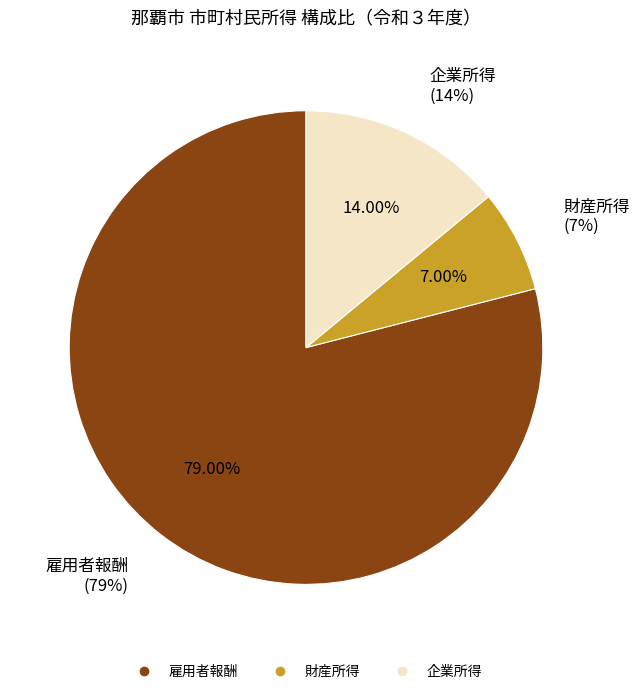

How many segments does this pie chart have?

3